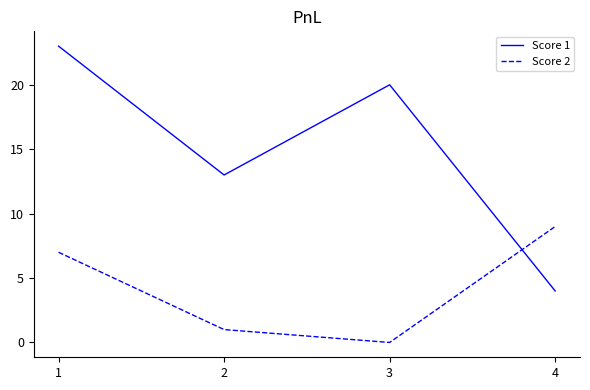

The Score 1 series shows 4 at 4. True or false?

True